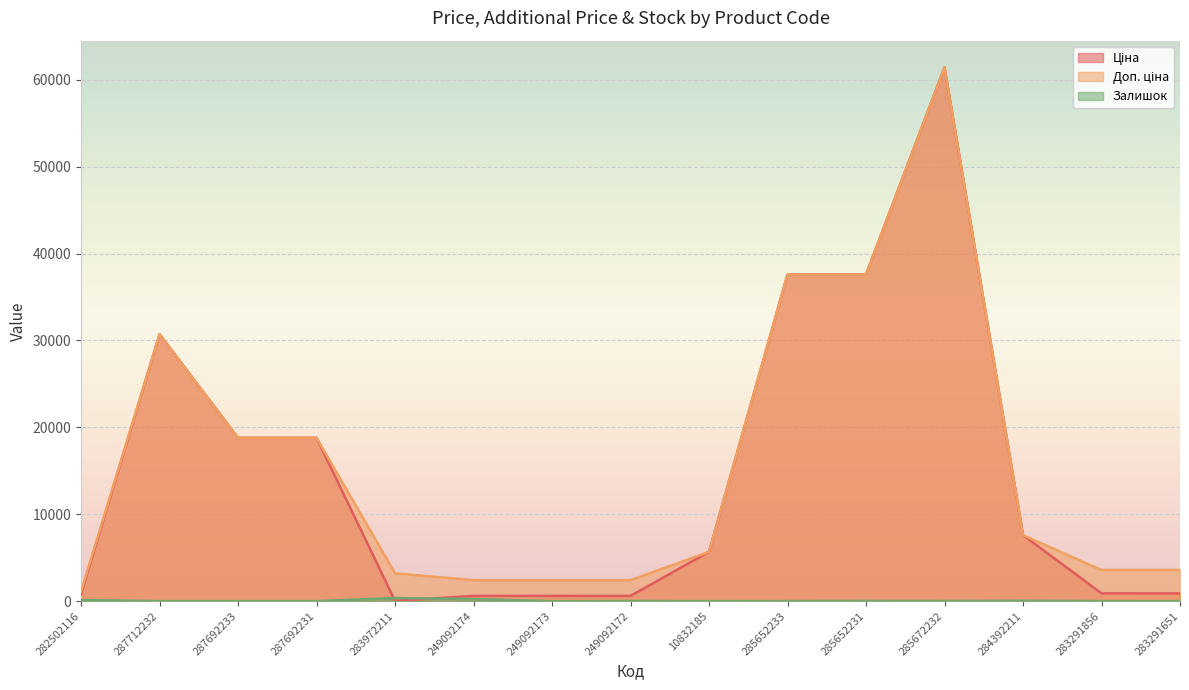

Rank the categories by Доп. ціна value from lowest to highest.

282502116, 249092174, 249092173, 249092172, 283972211, 283291856, 283291651, 10832185, 284392211, 287692233, 287692231, 287712232, 285652233, 285652231, 285672232